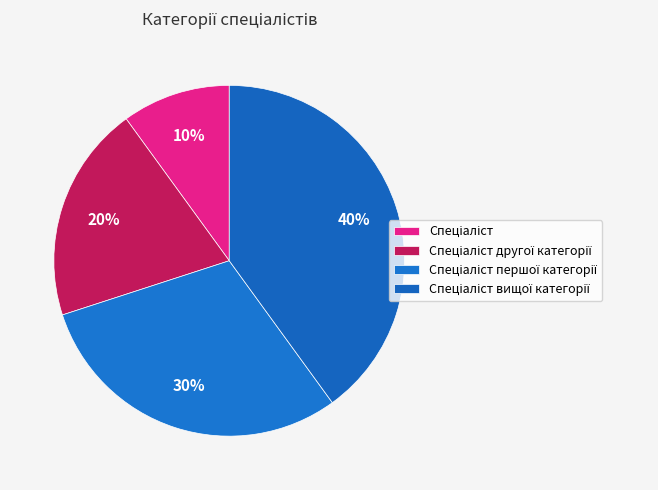

To the nearest percent, what is the difference between the largest and smallest slice percentages?

30%